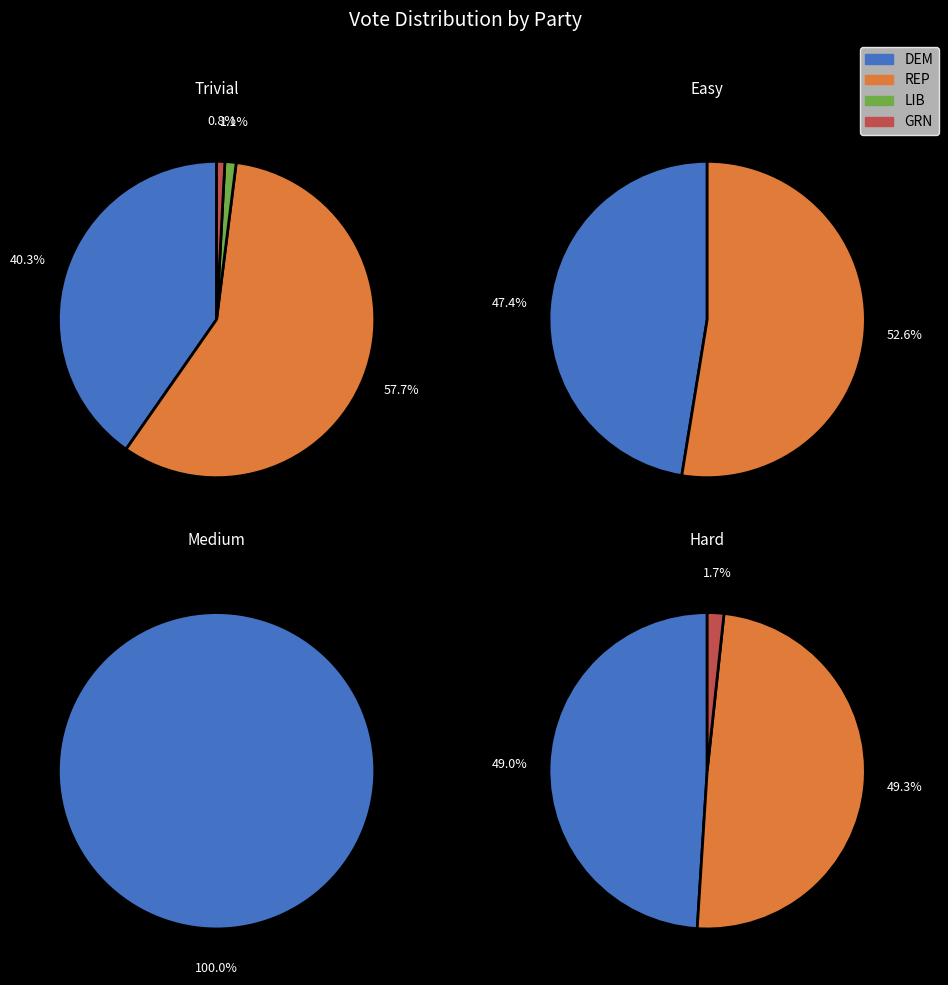

Is it true that 7 is 21% of the pie?

False